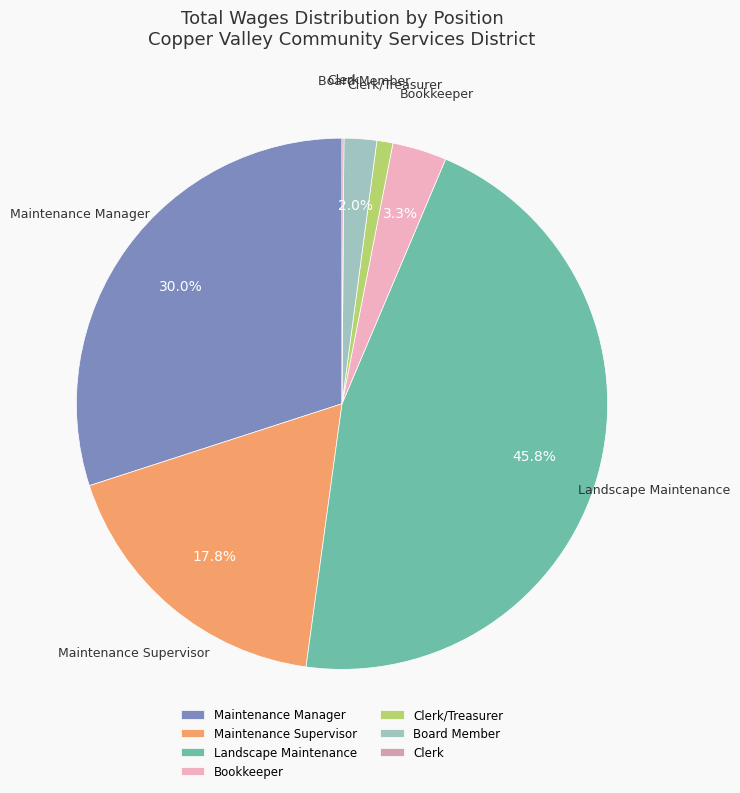

What is the largest slice in the pie chart?

Landscape Maintenance